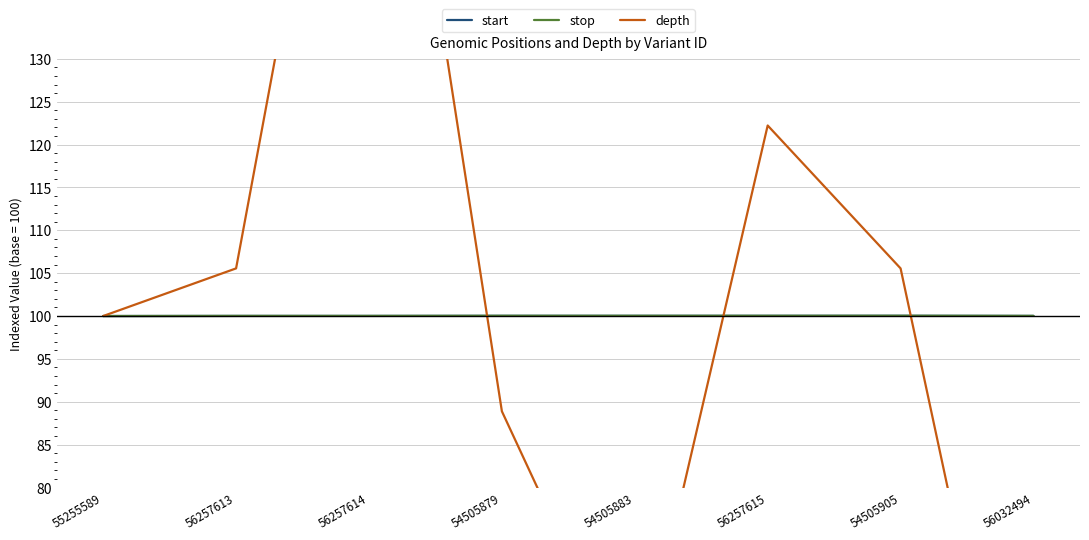

Which category has the highest value across all series?

56257614